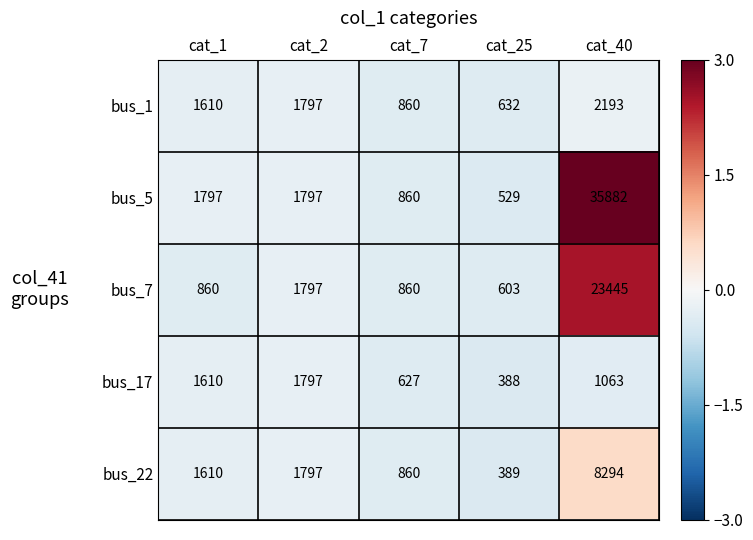

Rank the series by their maximum value, from lowest to highest.

bus_17, bus_1, bus_22, bus_7, bus_5